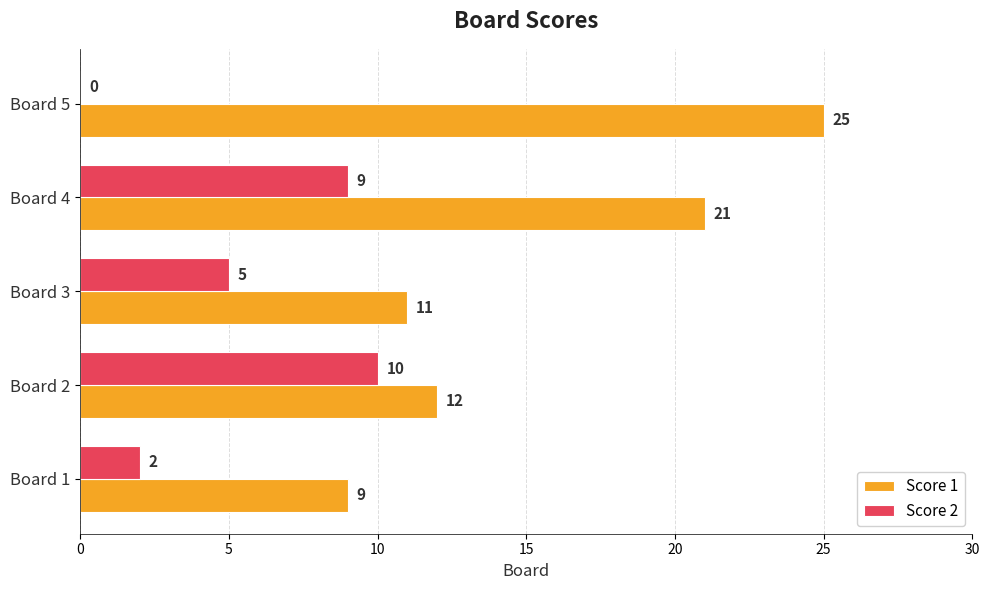

Where is Score 2 nearest to the value 5?

Board 3